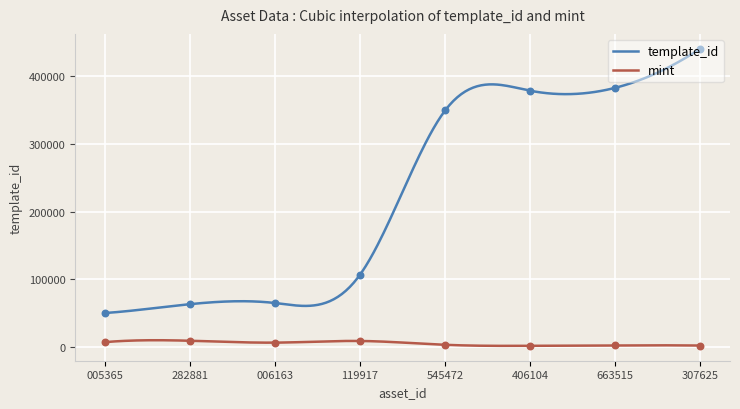

What is the minimum value for template_id?

49849.0